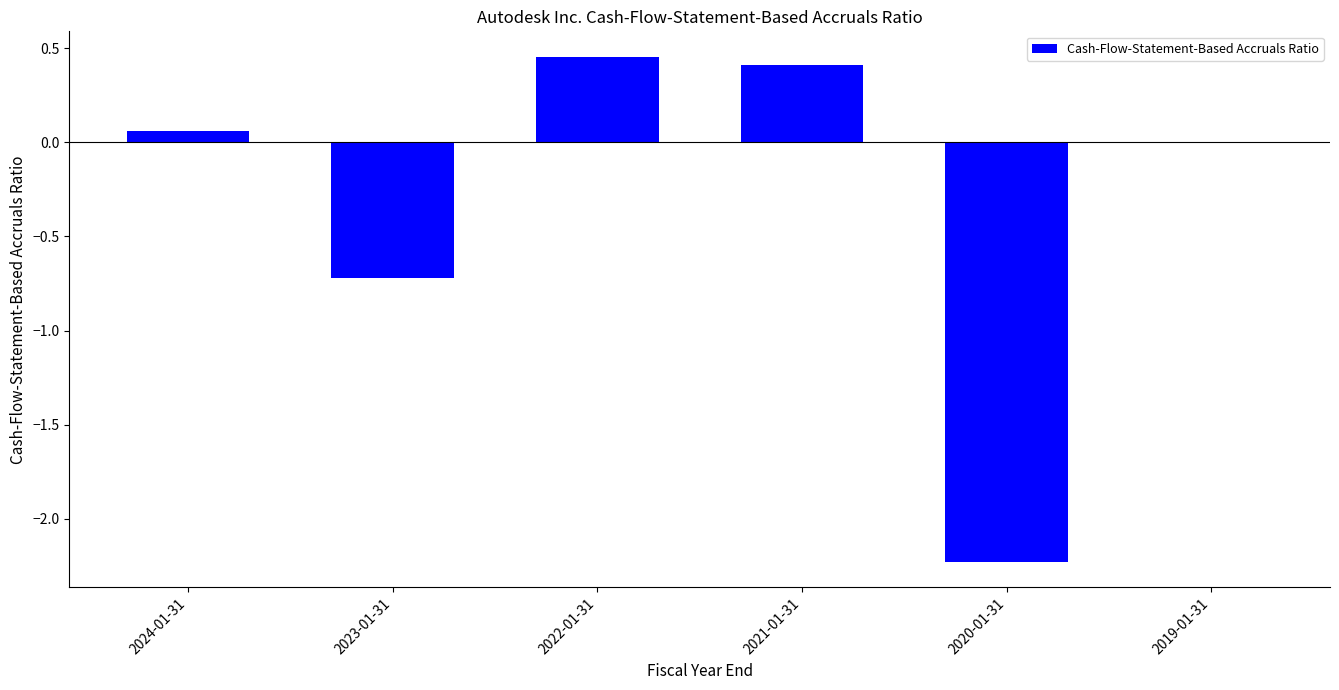

What is the sum of all values?

-2.0